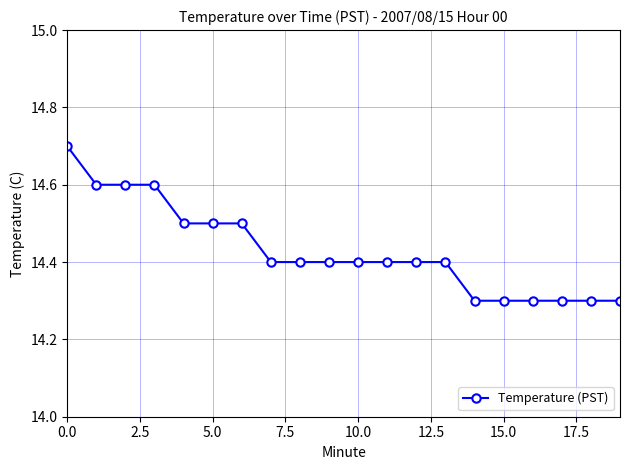

Reading right to left, what are all the values shown in this chart?

14.3	14.3	14.3	14.3	14.3	14.3	14.4	14.4	14.4	14.4	14.4	14.4	14.4	14.5	14.5	14.5	14.6	14.6	14.6	14.7